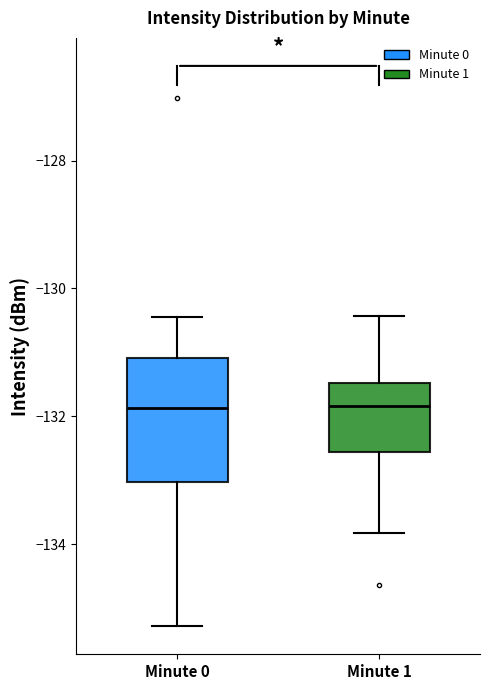

Reading left to right, read every box against the y-axis: the position of its median line, the range the box covers, and the ends of its whiskers. The values are not printed on the chart, so give them approximately, as read against the axis.

Minute 0: median -131.8, box -133.0 to -131.0, whiskers -135.2 to -130.4
Minute 1: median -131.8, box -132.6 to -131.4, whiskers -133.8 to -130.4